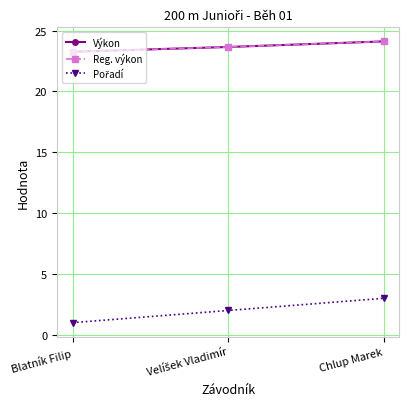

Between Blatník Filip and Chlup Marek, which series saw the biggest shift?

Pořadí